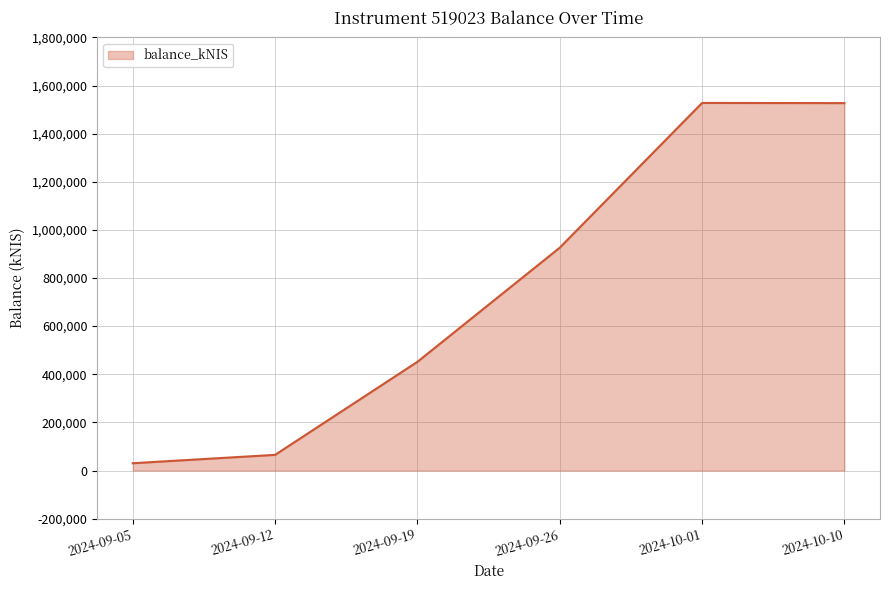

Count the number of categories in the chart.

6